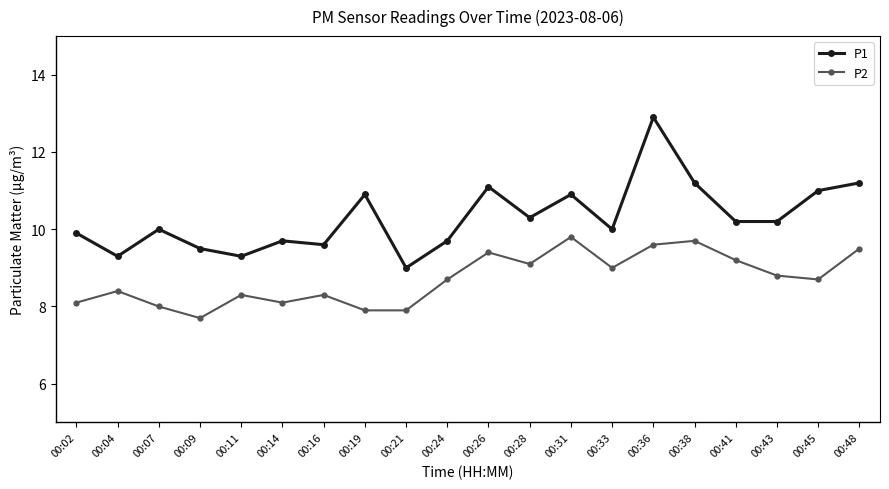

What is the average value of the P2 series?

8.7